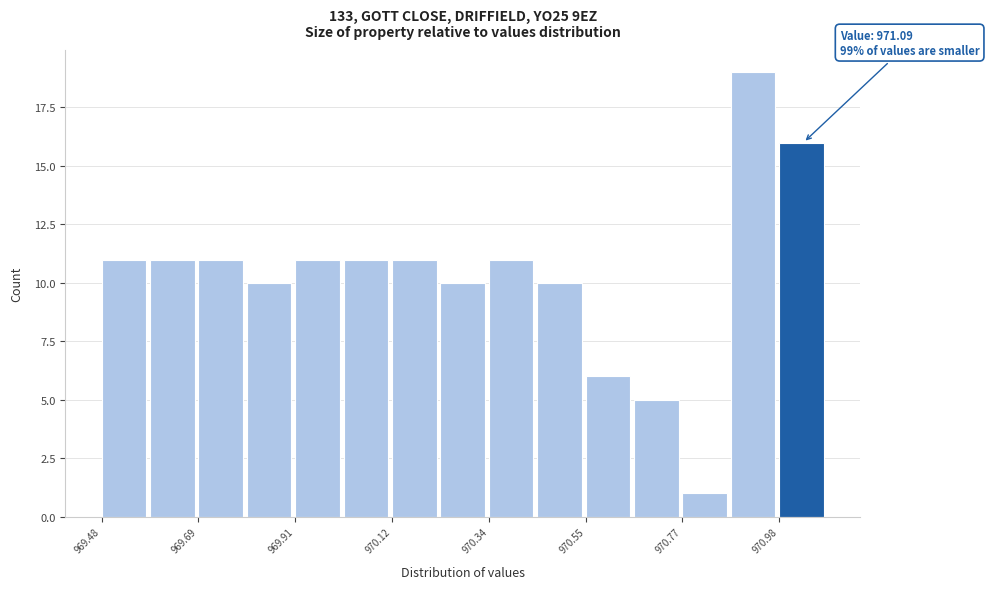

Read against the x-axis, roughly where is the centre of the tallest bar?

970.90